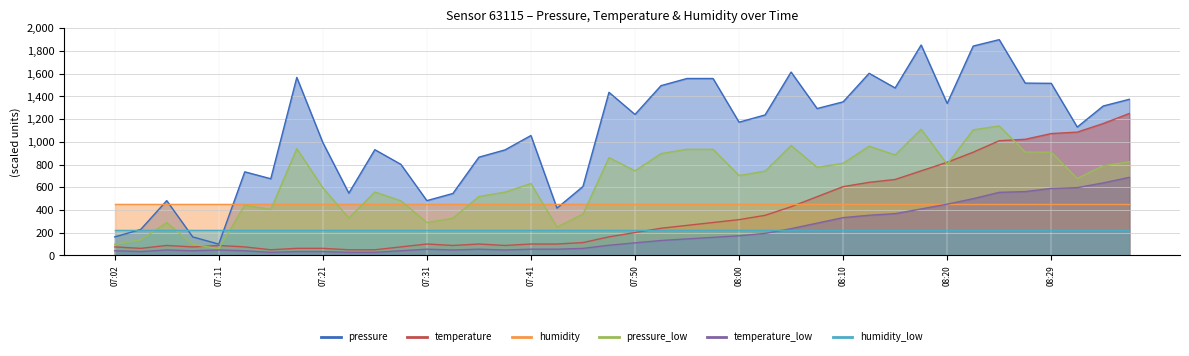

What is the label of the 7th point from the left?

07:16